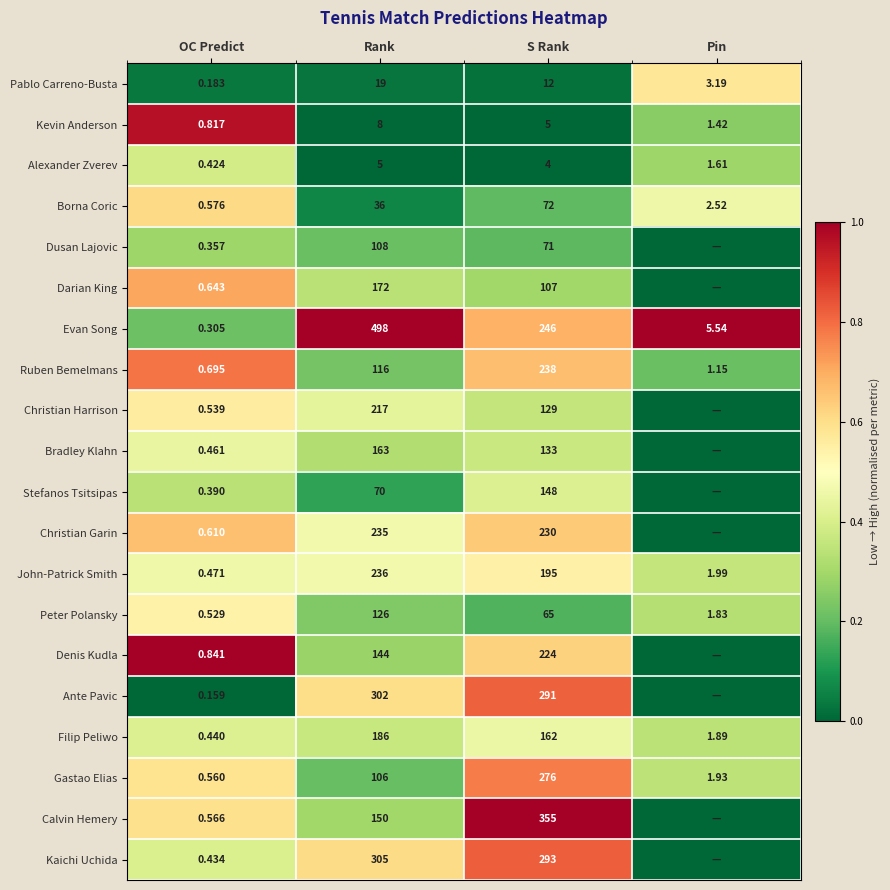

At which label is Pablo Carreno-Busta closest to 9?

S Rank